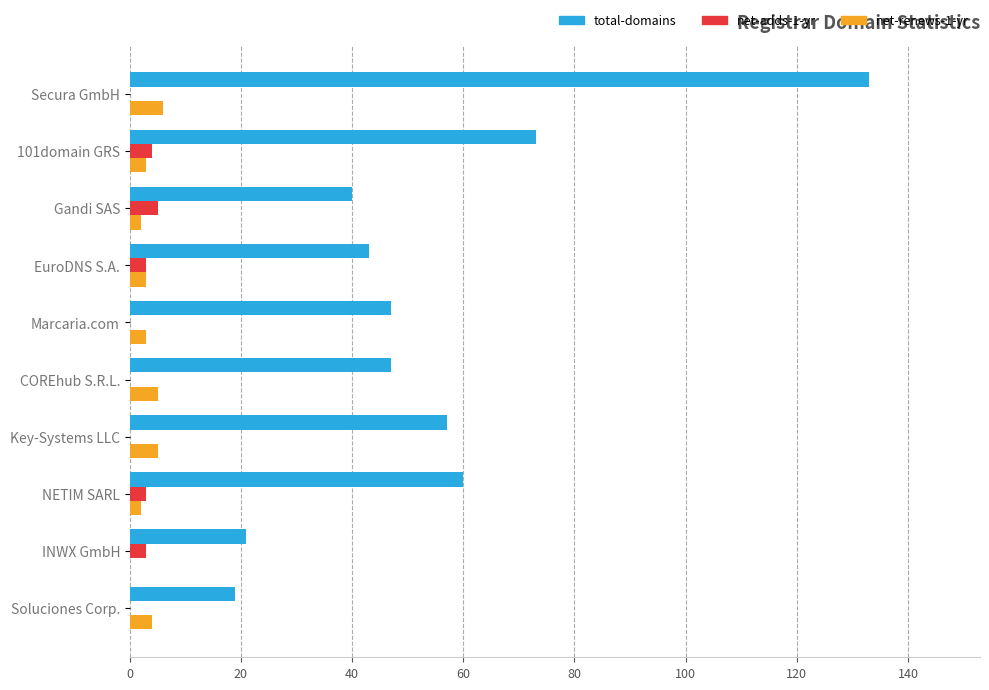

What is the total value across all series at Key-Systems LLC?

62